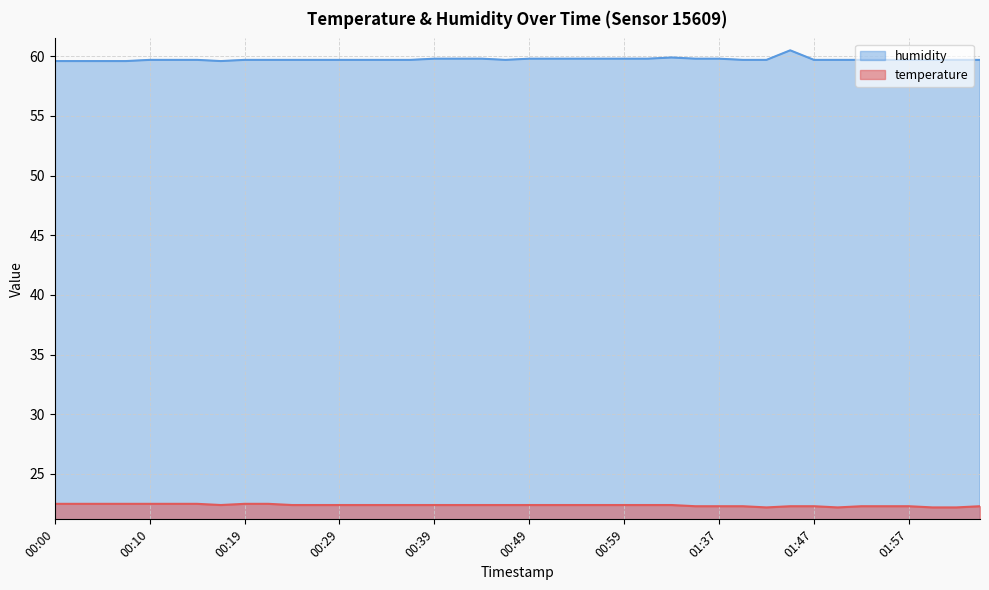

Rank the series at 01:04 from lowest to highest value.

temperature, humidity